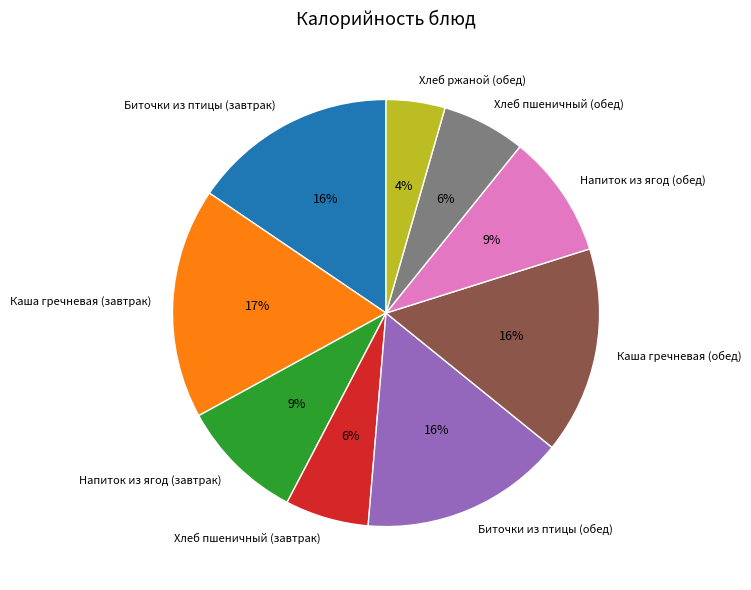

To the nearest percent, what percentage of the pie is Напиток из ягод (завтрак)?

9%